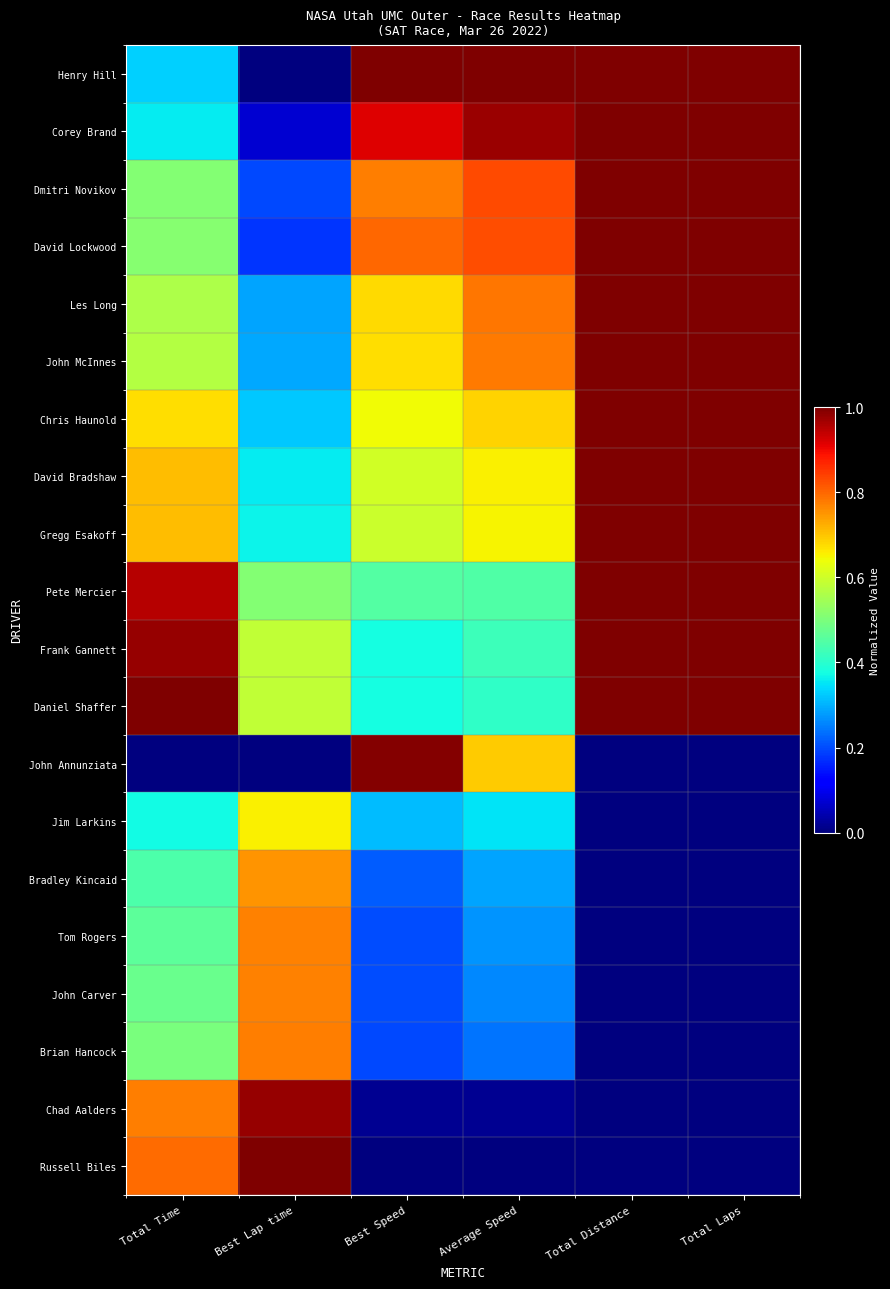

Reading left to right, list all the values displayed in this chart.

Henry Hill: Total Time=0.3	Best Lap time=0.0	Best Speed=1.0	Average Speed=1.0	Total Distance=1.0	Total Laps=1.0
Corey Brand: Total Time=0.4	Best Lap time=0.1	Best Speed=0.9	Average Speed=1.0	Total Distance=1.0	Total Laps=1.0
Dmitri Novikov: Total Time=0.5	Best Lap time=0.2	Best Speed=0.8	Average Speed=0.8	Total Distance=1.0	Total Laps=1.0
David Lockwood: Total Time=0.5	Best Lap time=0.2	Best Speed=0.8	Average Speed=0.8	Total Distance=1.0	Total Laps=1.0
Les Long: Total Time=0.6	Best Lap time=0.3	Best Speed=0.7	Average Speed=0.8	Total Distance=1.0	Total Laps=1.0
John McInnes: Total Time=0.6	Best Lap time=0.3	Best Speed=0.7	Average Speed=0.8	Total Distance=1.0	Total Laps=1.0
Chris Haunold: Total Time=0.7	Best Lap time=0.3	Best Speed=0.6	Average Speed=0.7	Total Distance=1.0	Total Laps=1.0
David Bradshaw: Total Time=0.7	Best Lap time=0.4	Best Speed=0.6	Average Speed=0.7	Total Distance=1.0	Total Laps=1.0
Gregg Esakoff: Total Time=0.7	Best Lap time=0.4	Best Speed=0.6	Average Speed=0.7	Total Distance=1.0	Total Laps=1.0
Pete Mercier: Total Time=1.0	Best Lap time=0.5	Best Speed=0.4	Average Speed=0.4	Total Distance=1.0	Total Laps=1.0
Frank Gannett: Total Time=1.0	Best Lap time=0.6	Best Speed=0.4	Average Speed=0.4	Total Distance=1.0	Total Laps=1.0
Daniel Shaffer: Total Time=1.0	Best Lap time=0.6	Best Speed=0.4	Average Speed=0.4	Total Distance=1.0	Total Laps=1.0
John Annunziata: Total Time=0.0	Best Lap time=0.0	Best Speed=1.0	Average Speed=0.7	Total Distance=0.0	Total Laps=0.0
Jim Larkins: Total Time=0.4	Best Lap time=0.7	Best Speed=0.3	Average Speed=0.4	Total Distance=0.0	Total Laps=0.0
Bradley Kincaid: Total Time=0.4	Best Lap time=0.8	Best Speed=0.2	Average Speed=0.3	Total Distance=0.0	Total Laps=0.0
Tom Rogers: Total Time=0.5	Best Lap time=0.8	Best Speed=0.2	Average Speed=0.3	Total Distance=0.0	Total Laps=0.0
John Carver: Total Time=0.5	Best Lap time=0.8	Best Speed=0.2	Average Speed=0.3	Total Distance=0.0	Total Laps=0.0
Brian Hancock: Total Time=0.5	Best Lap time=0.8	Best Speed=0.2	Average Speed=0.2	Total Distance=0.0	Total Laps=0.0
Chad Aalders: Total Time=0.8	Best Lap time=1.0	Best Speed=0.0	Average Speed=0.0	Total Distance=0.0	Total Laps=0.0
Russell Biles: Total Time=0.8	Best Lap time=1.0	Best Speed=0.0	Average Speed=0.0	Total Distance=0.0	Total Laps=0.0